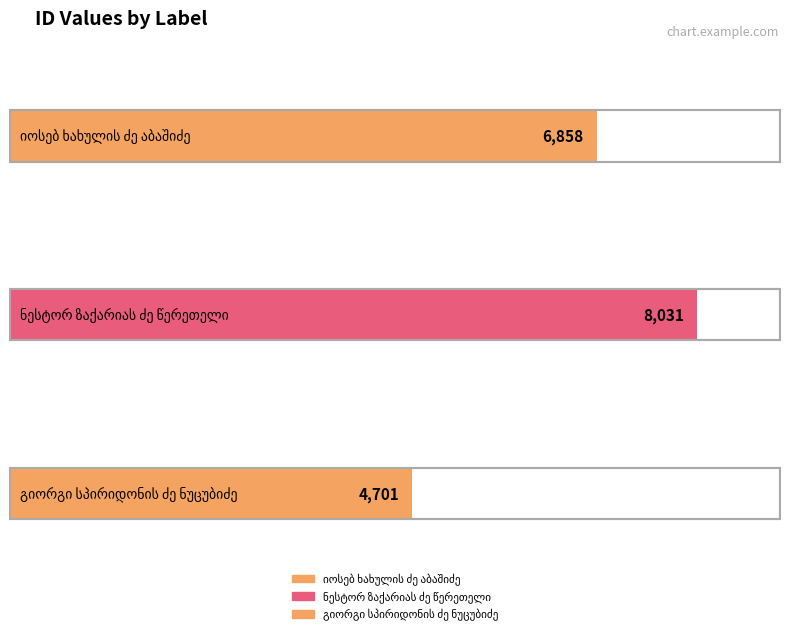

What value does the data have at იოსებ ხახულის ძე აბაშიძე, to the nearest 10?

6860